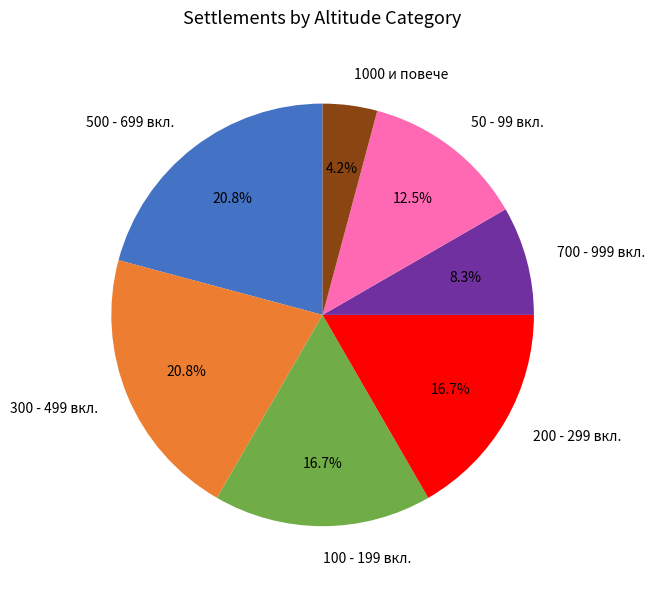

Which has a higher value, 300 - 499 вкл. or 200 - 299 вкл.?

300 - 499 вкл.